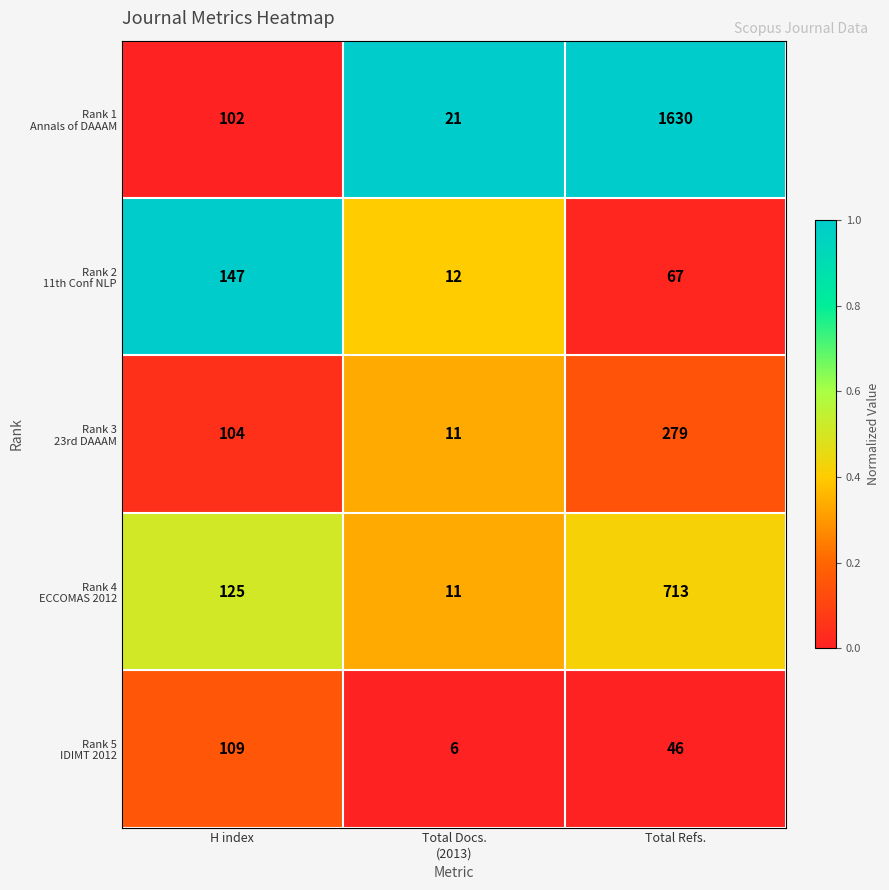

What is the difference between the highest and lowest values at Total Refs.?

1584